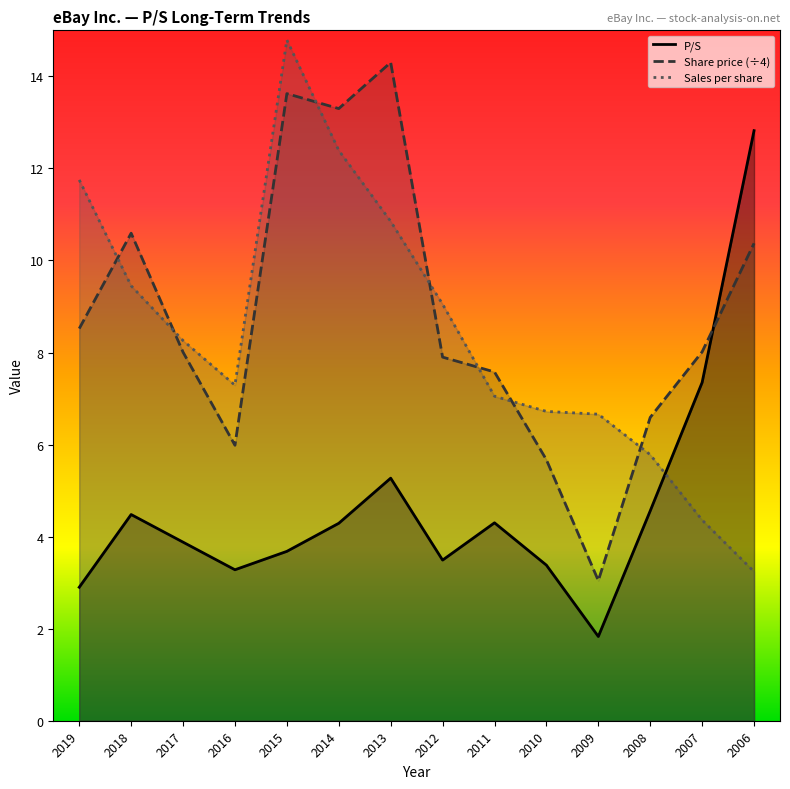

What is the sum of all P/S values?

65.5